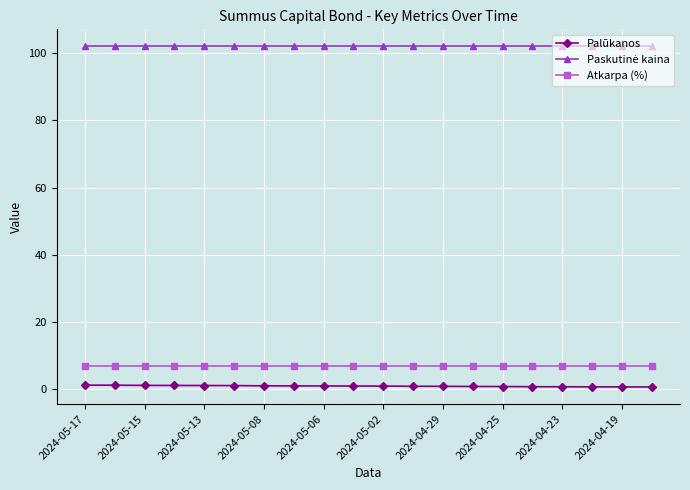

True or false: Atkarpa (%) and Palūkanos intersect in this chart.

False